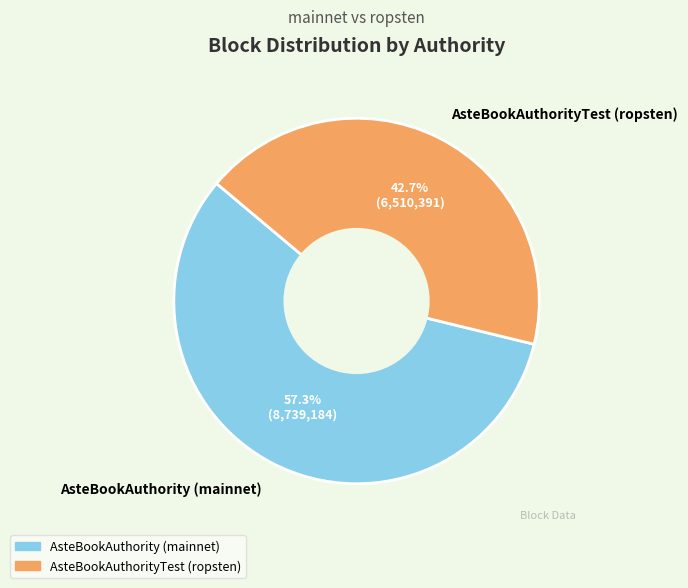

Approximately how many times larger is the value at AsteBookAuthorityTest (ropsten) compared to AsteBookAuthority (mainnet)?

0.7